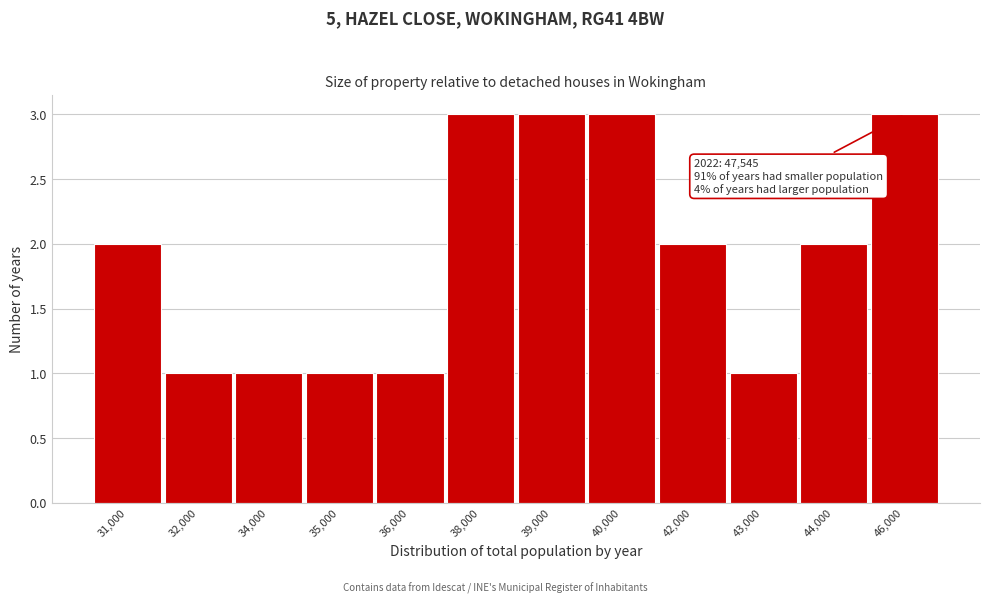

Reading left to right, list all the values displayed in this chart.

2	1	1	1	1	3	3	3	2	1	2	3